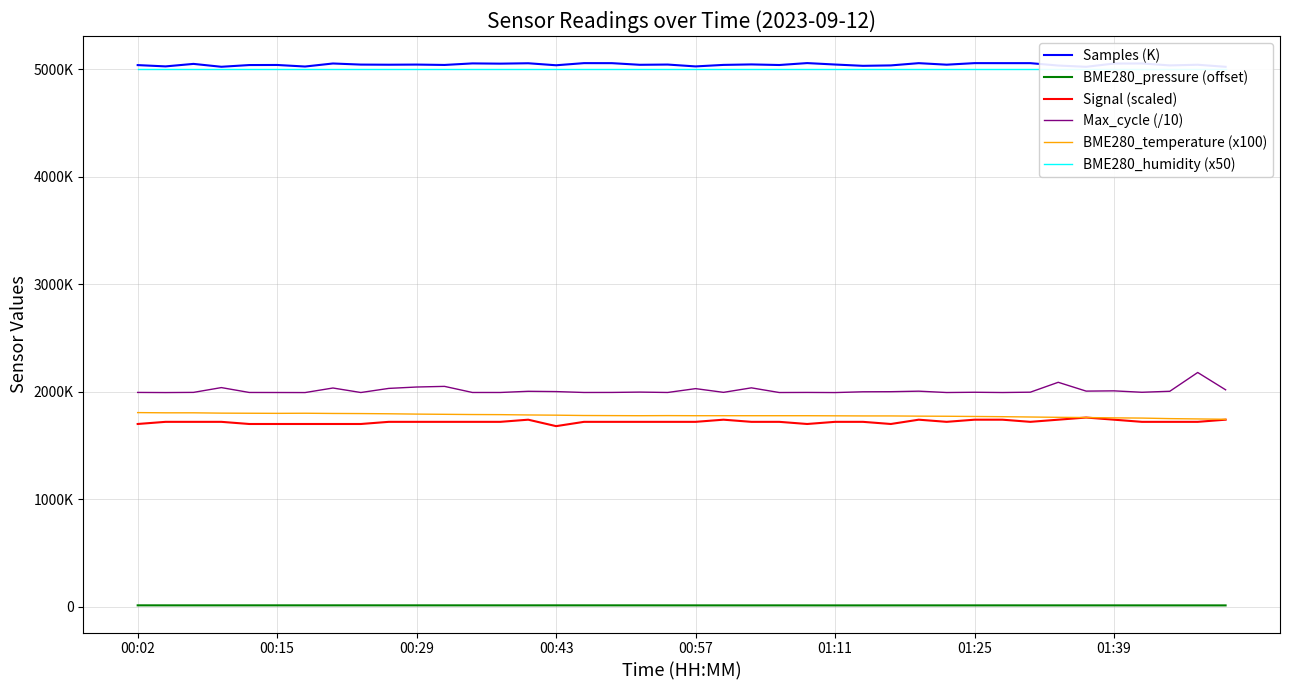

Reading left to right, transcribe all the data shown in this chart.

Samples (K): 5038.8	5026.7	5050.0	5023.2	5039.2	5039.9	5025.5	5053.7	5043.5	5042.3	5043.6	5040.2	5054.5	5052.2	5055.9	5037.2	5057.1	5056.8	5041.6	5043.8	5026.6	5040.6	5045.1	5039.6	5057.5	5044.1	5032.0	5035.9	5056.8	5042.6	5057.1	5056.9	5056.9	5034.6	5023.1	5053.1	5053.9	5035.9	5042.0	5022.9
BME280_pressure (offset): 12.9	12.8	12.8	12.8	12.9	12.9	12.9	12.9	12.9	12.8	12.9	12.8	12.8	12.7	12.7	12.8	12.8	12.8	12.8	12.7	12.6	12.6	12.5	12.6	12.5	12.3	12.3	12.4	12.5	12.5	12.5	12.6	12.6	12.6	12.6	12.5	12.5	12.5	12.5	12.4
Signal (scaled): 1700.0	1720.0	1720.0	1720.0	1700.0	1700.0	1700.0	1700.0	1700.0	1720.0	1720.0	1720.0	1720.0	1720.0	1740.0	1680.0	1720.0	1720.0	1720.0	1720.0	1720.0	1740.0	1720.0	1720.0	1700.0	1720.0	1720.0	1700.0	1740.0	1720.0	1740.0	1740.0	1720.0	1740.0	1760.0	1740.0	1720.0	1720.0	1720.0	1740.0
Max_cycle (/10): 1993.6	1992.4	1994.0	2038.6	1993.3	1992.9	1992.4	2034.8	1992.8	2031.1	2044.0	2049.9	1993.2	1993.2	2004.1	2001.5	1993.2	1993.6	1996.7	1993.2	2029.0	1994.3	2036.3	1992.8	1993.6	1992.4	1999.5	2000.4	2005.3	1992.8	1995.2	1992.8	1995.9	2087.9	2005.9	2008.2	1995.1	2004.3	2179.1	2018.1
BME280_temperature (x100): 1806.0	1804.0	1804.0	1801.0	1800.0	1799.0	1800.0	1798.0	1797.0	1795.0	1792.0	1790.0	1788.0	1787.0	1784.0	1782.0	1779.0	1778.0	1777.0	1778.0	1777.0	1777.0	1777.0	1777.0	1777.0	1776.0	1775.0	1775.0	1773.0	1772.0	1770.0	1768.0	1765.0	1762.0	1760.0	1757.0	1755.0	1750.0	1747.0	1744.0
BME280_humidity (x50): 5000.0	5000.0	5000.0	5000.0	5000.0	5000.0	5000.0	5000.0	5000.0	5000.0	5000.0	5000.0	5000.0	5000.0	5000.0	5000.0	5000.0	5000.0	5000.0	5000.0	5000.0	5000.0	5000.0	5000.0	5000.0	5000.0	5000.0	5000.0	5000.0	5000.0	5000.0	5000.0	5000.0	5000.0	5000.0	5000.0	5000.0	5000.0	5000.0	5000.0